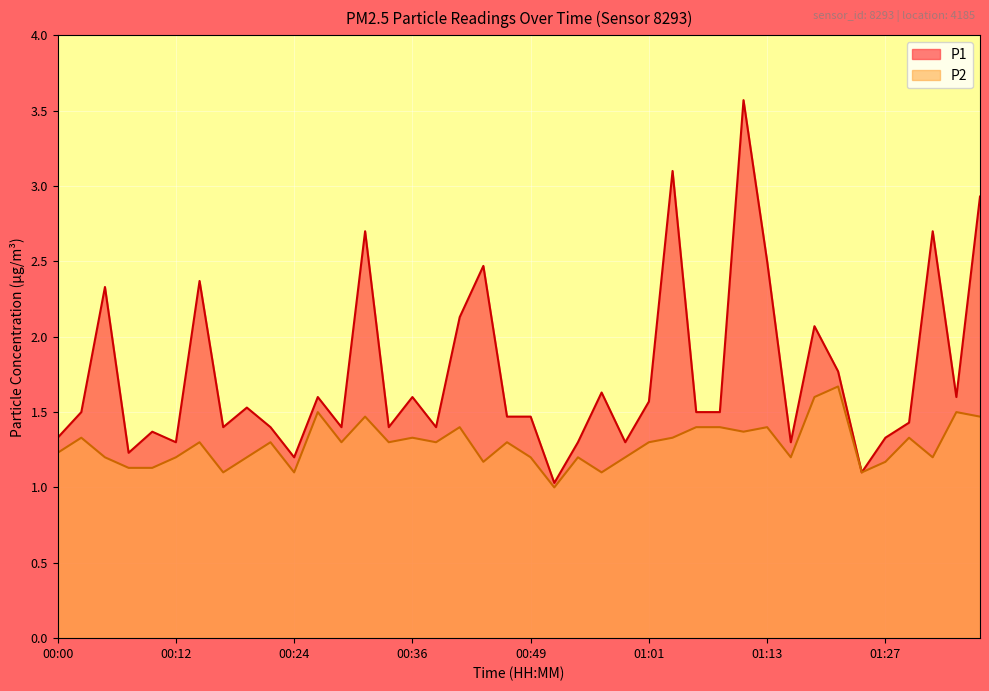

What is the difference between the P2 values at 00:41 and 00:46?

0.1